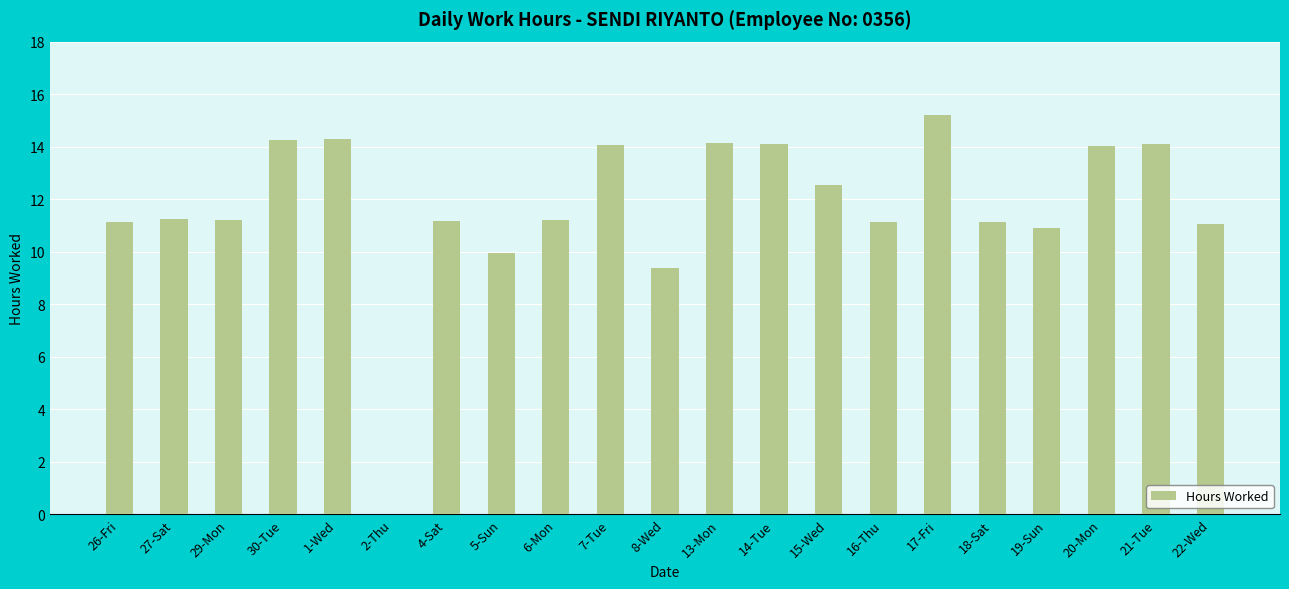

What is the change in value from 6-Mon to 20-Mon?

+2.8